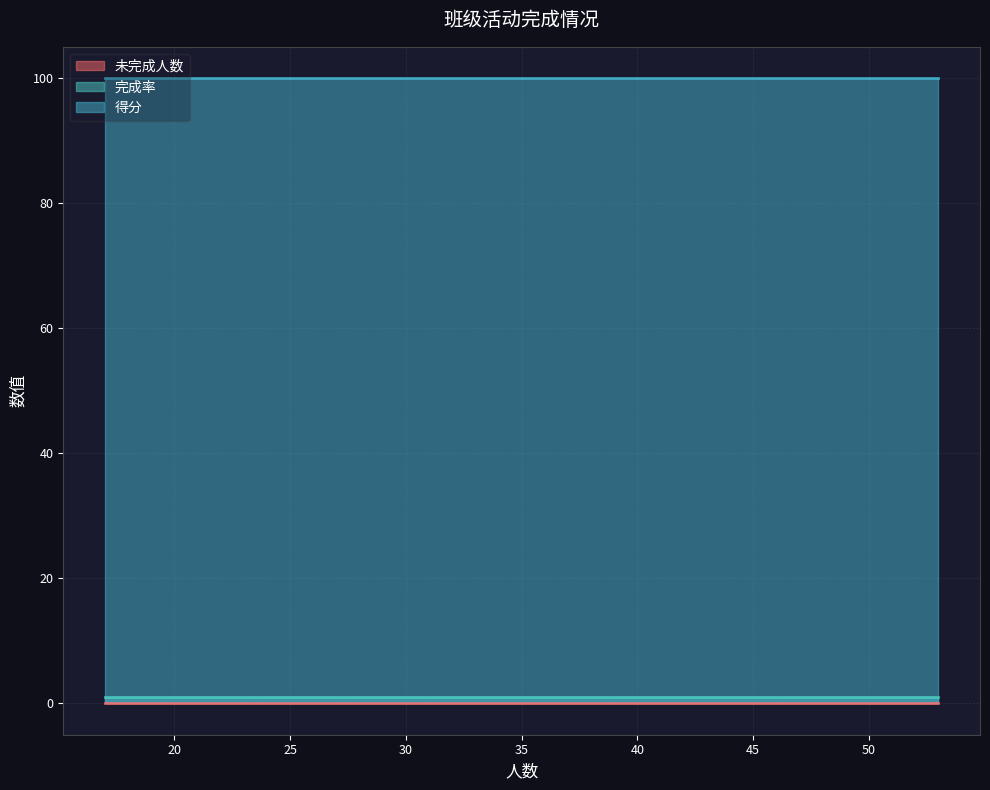

Rank the series at 53 from highest to lowest value.

得分, 完成率, 未完成人数